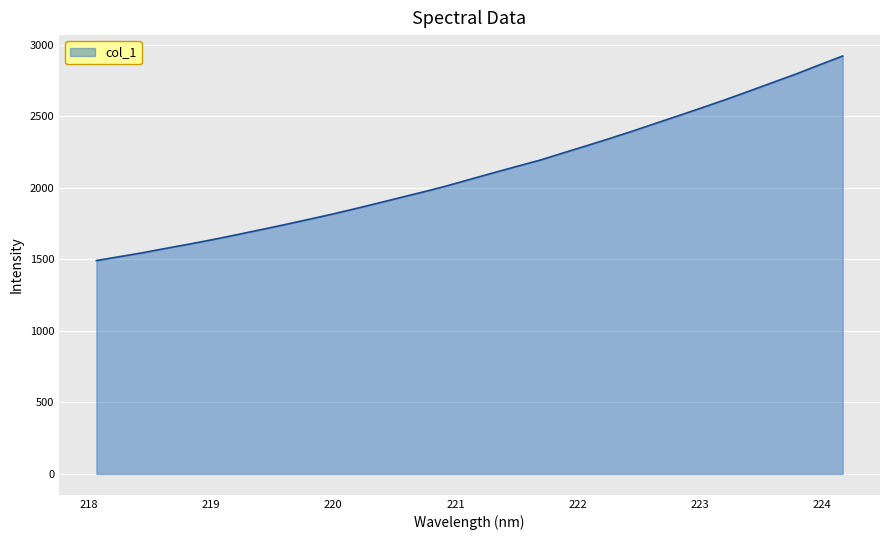

What is the maximum value shown in the chart?

2922.8